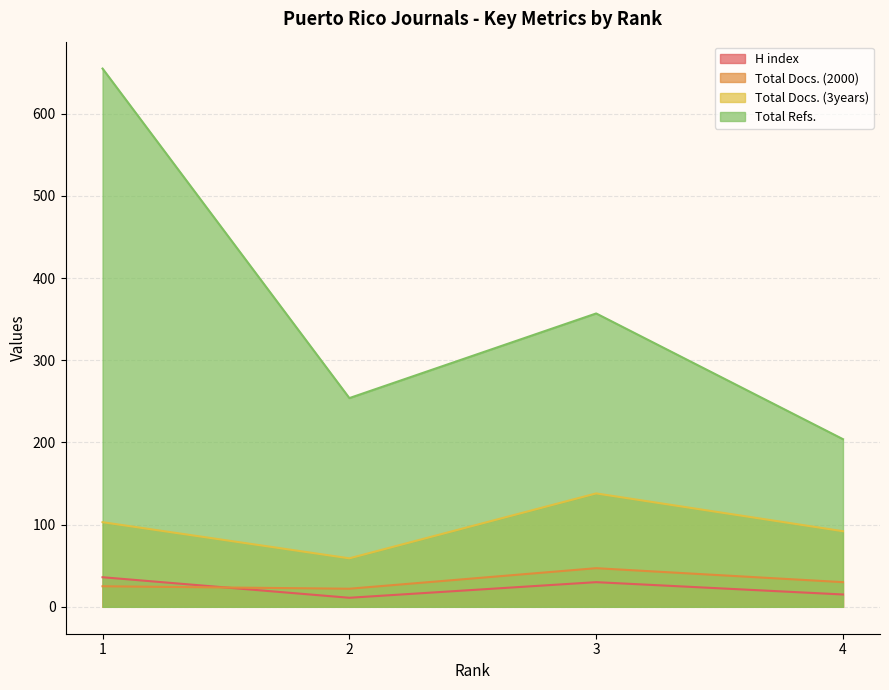

Is the value of Total Docs. (3years) at 3 greater than the value of Total Docs. (2000) at 3?

Yes